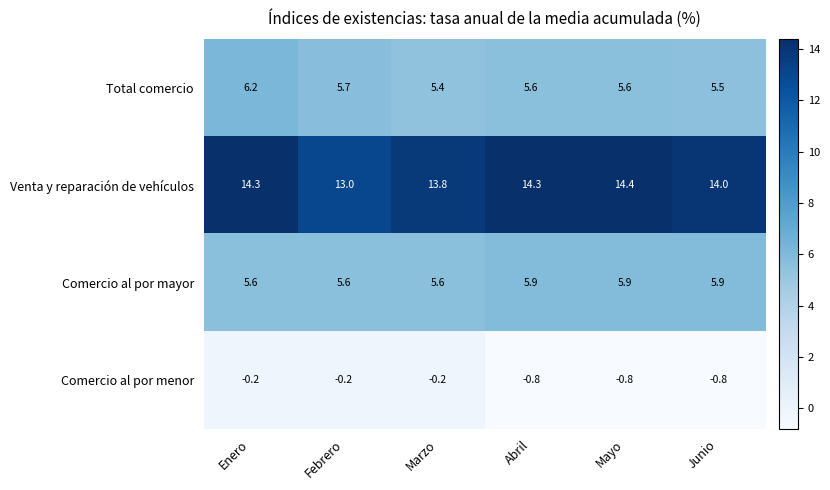

How many categories are shown in the chart?

6